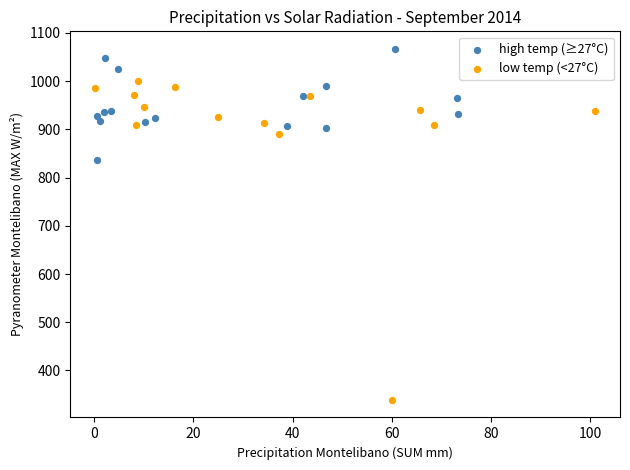

Which series has the largest Y range (max minus min)?

low temp (<27°C)